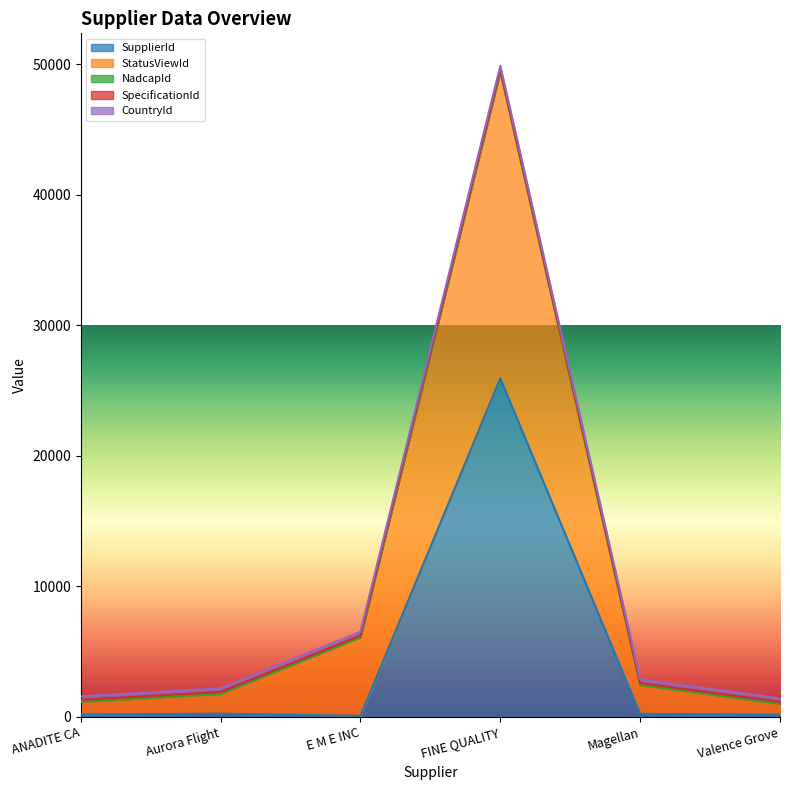

True or false: NadcapId and StatusViewId cross at least once.

False